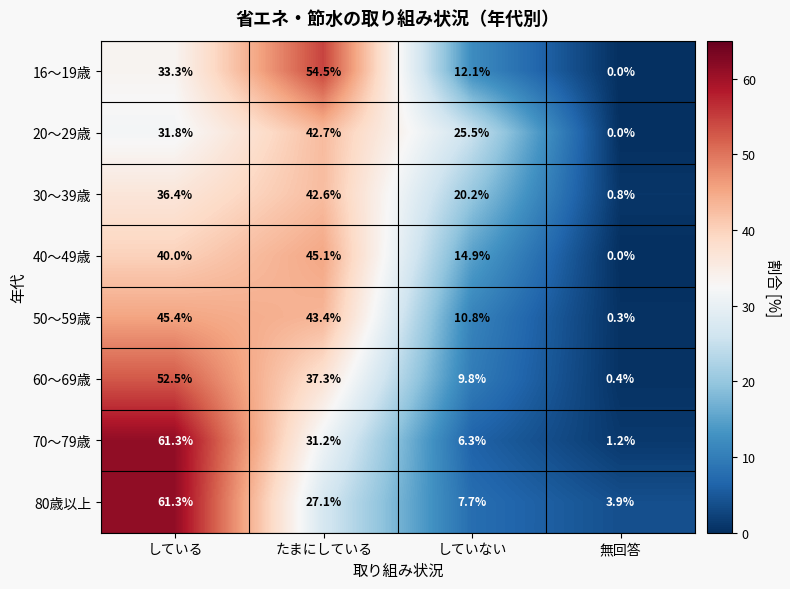

What is the average value of the 60～69歳 series?

25.0